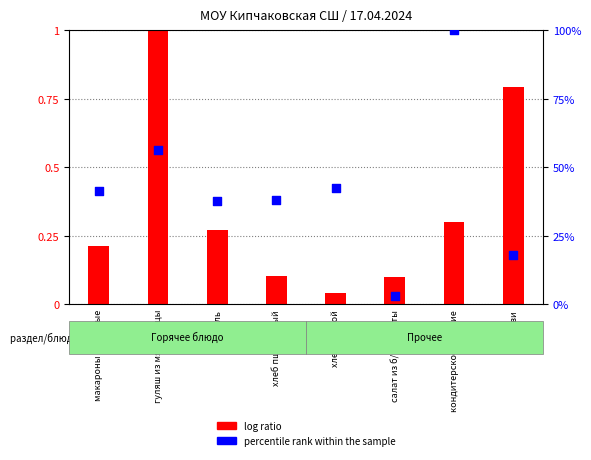

At how many categories does at least one series exceed 57?

1